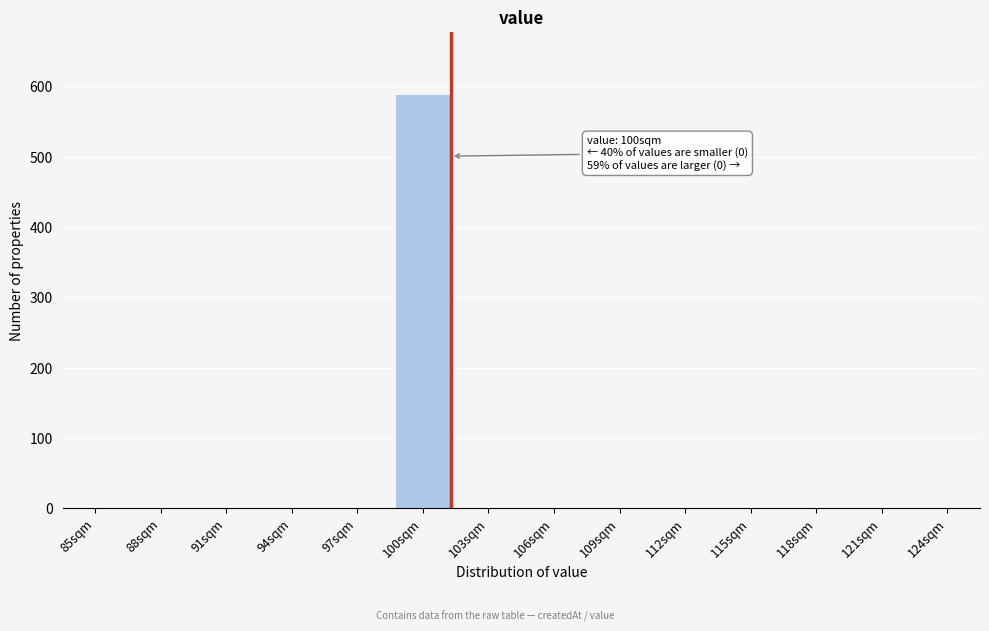

Reading left to right, extract all data points from this chart.

85sqm=0	88sqm=0	91sqm=0	94sqm=0	97sqm=0	100sqm=589	103sqm=0	106sqm=0	109sqm=0	112sqm=0	115sqm=0	118sqm=0	121sqm=0	124sqm=0